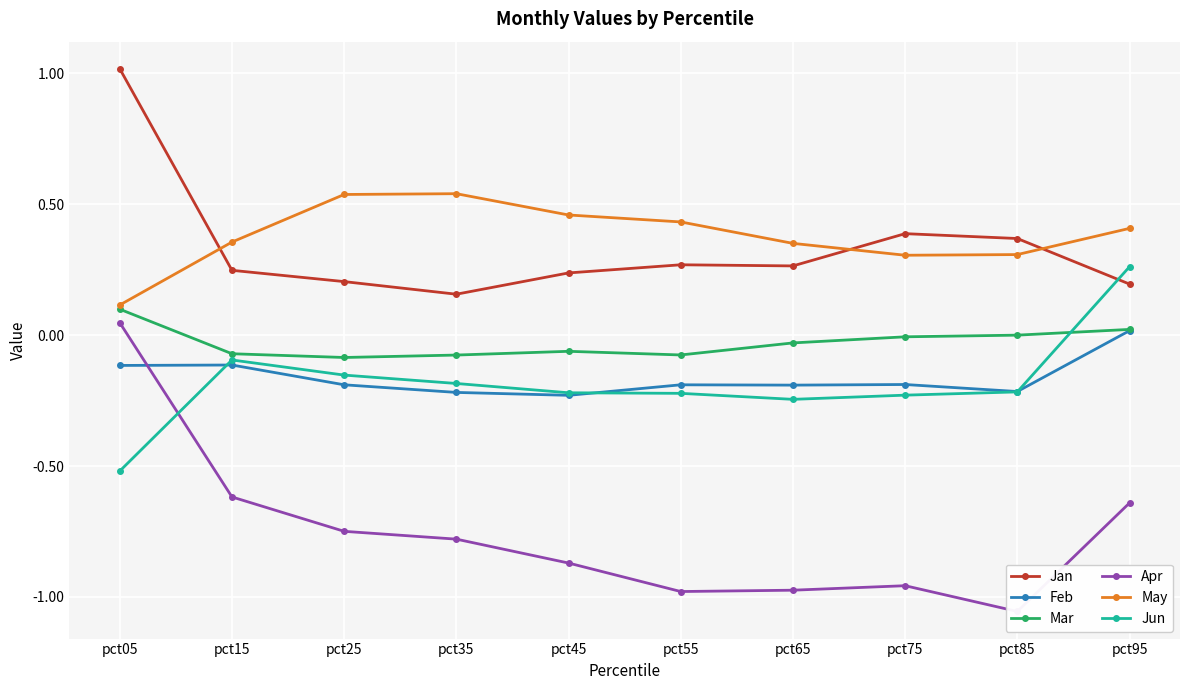

Which series has the largest range (max minus min)?

Apr